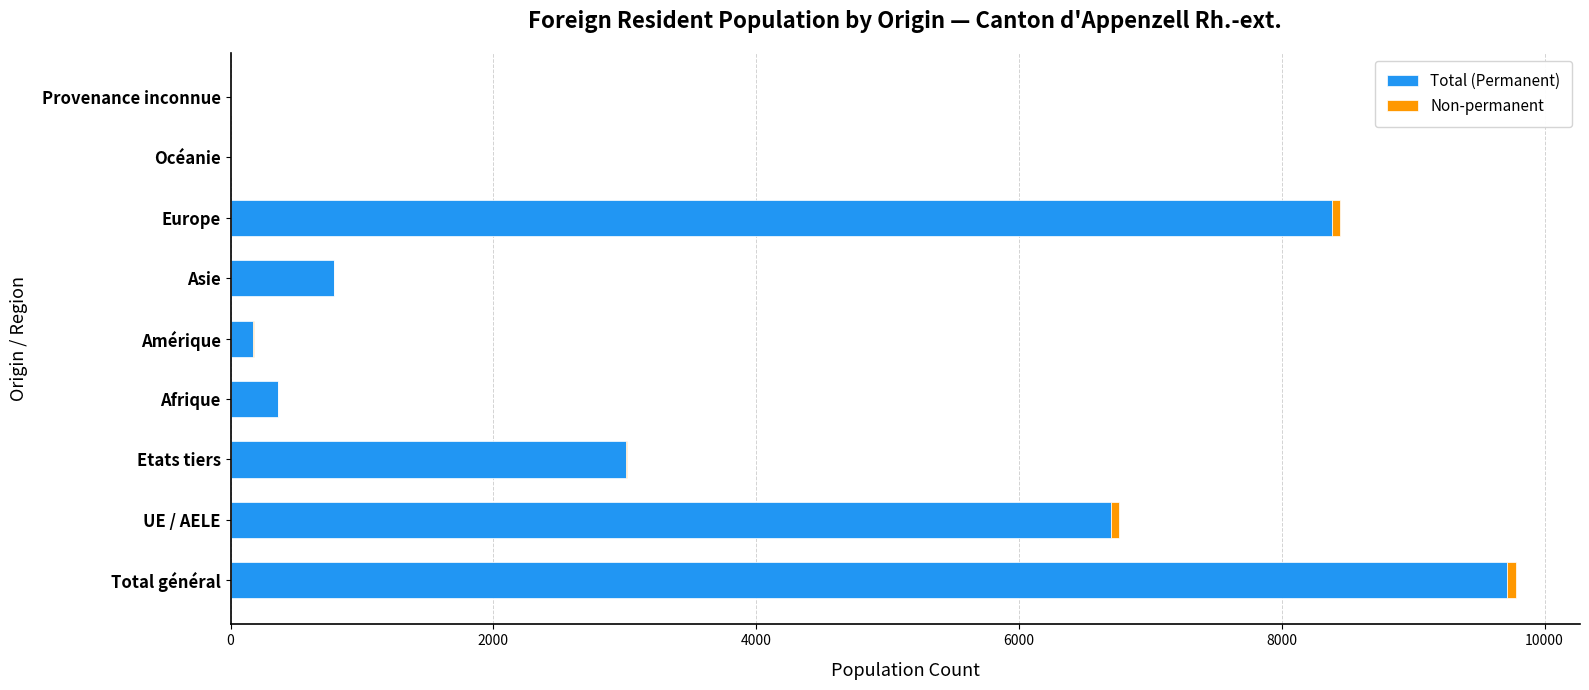

The value of Total (Permanent) at Etats tiers is 3009. True or false?

True